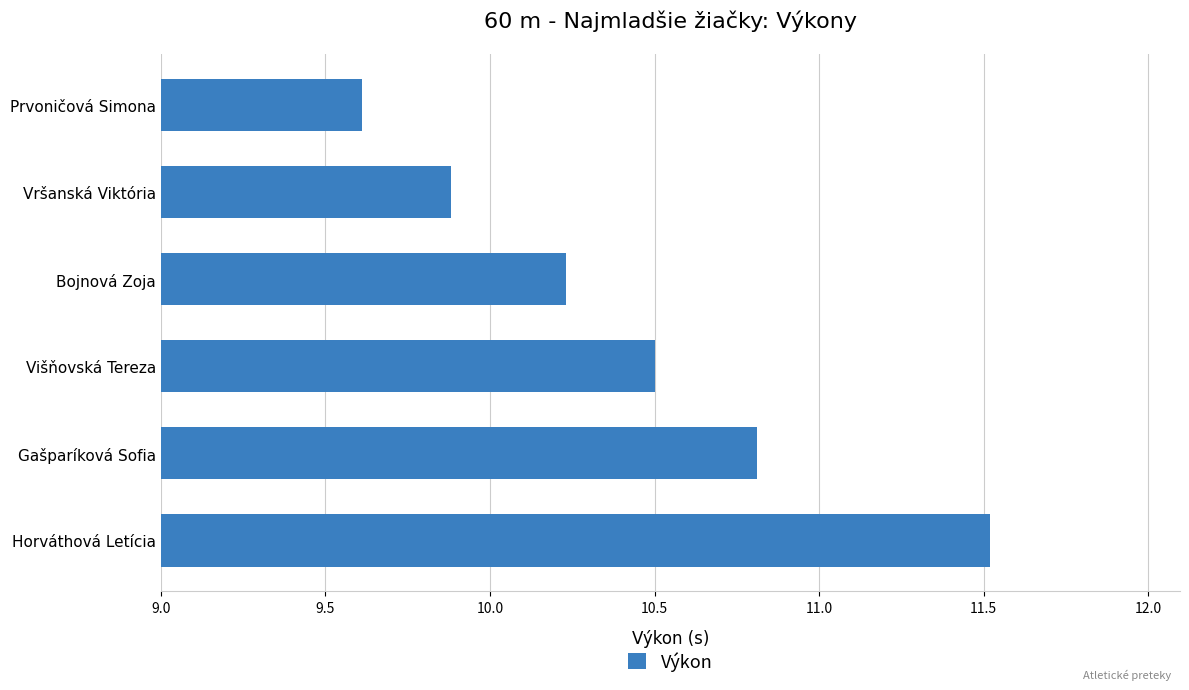

What is the minimum value shown in the chart?

9.6